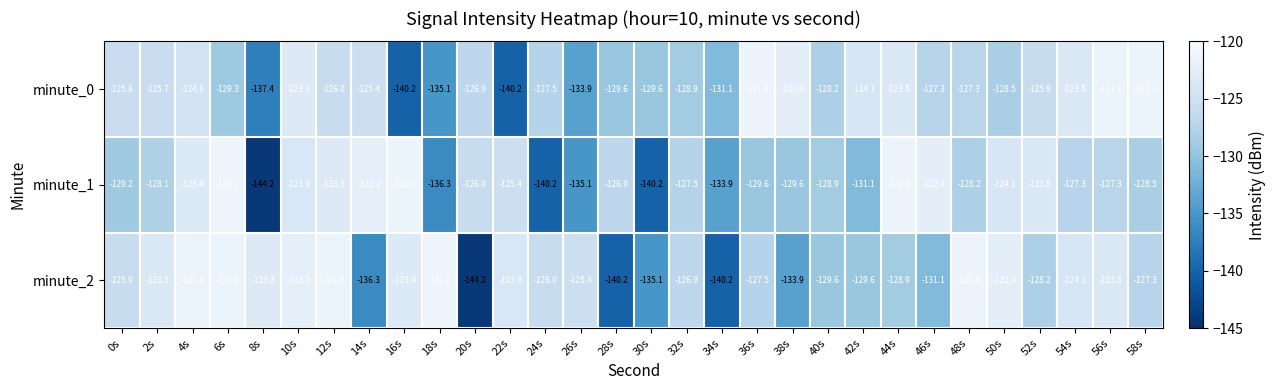

Is the value of minute_2 at 16s greater than the value of minute_1 at 8s?

Yes